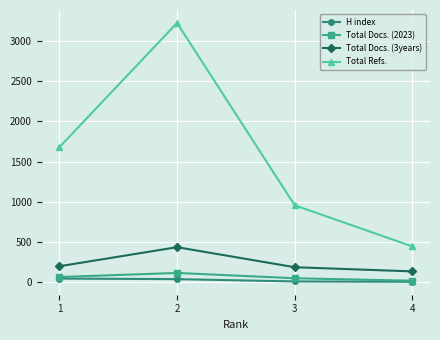

At which category is the sum across all series the highest?

2